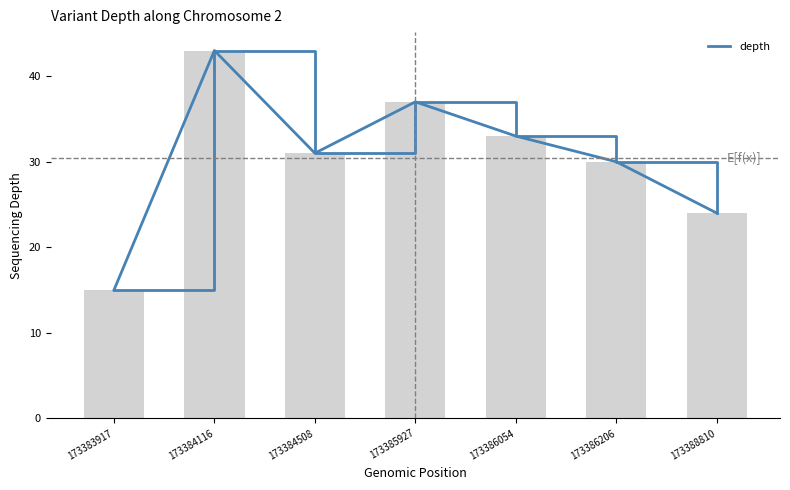

What is the smallest value displayed?

15